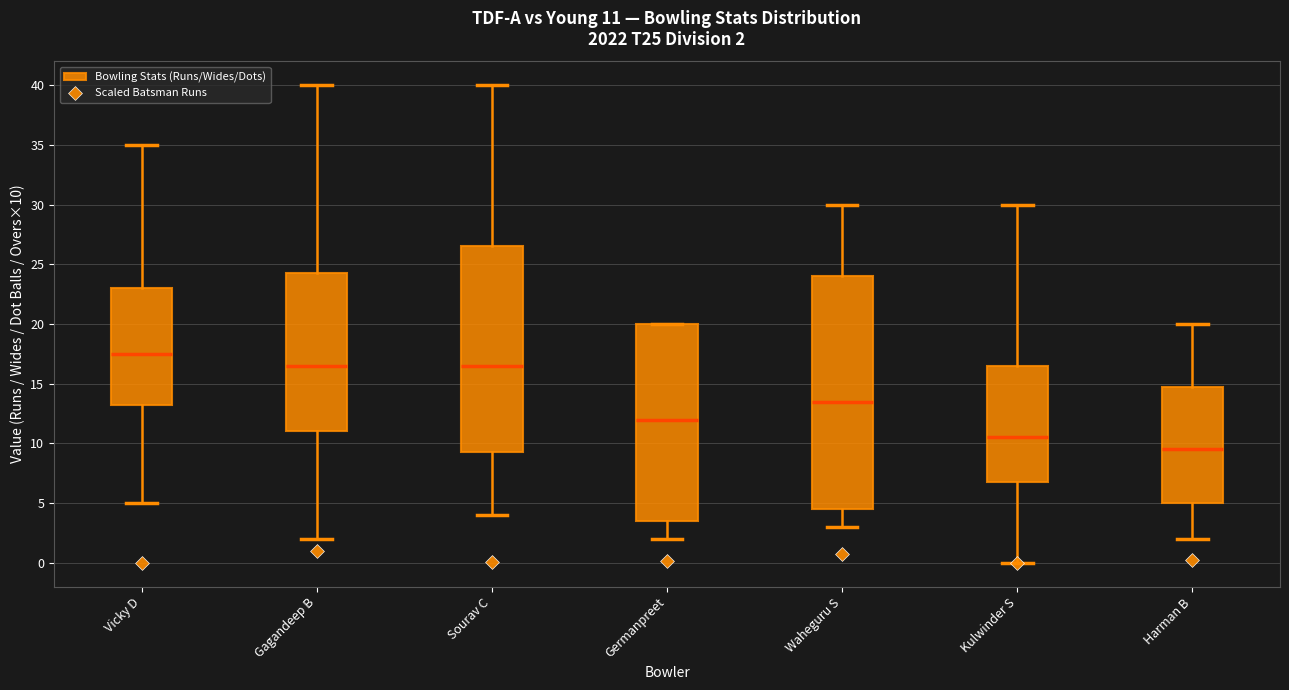

Which box is the tallest, from its lower edge to its upper edge?

Waheguru S